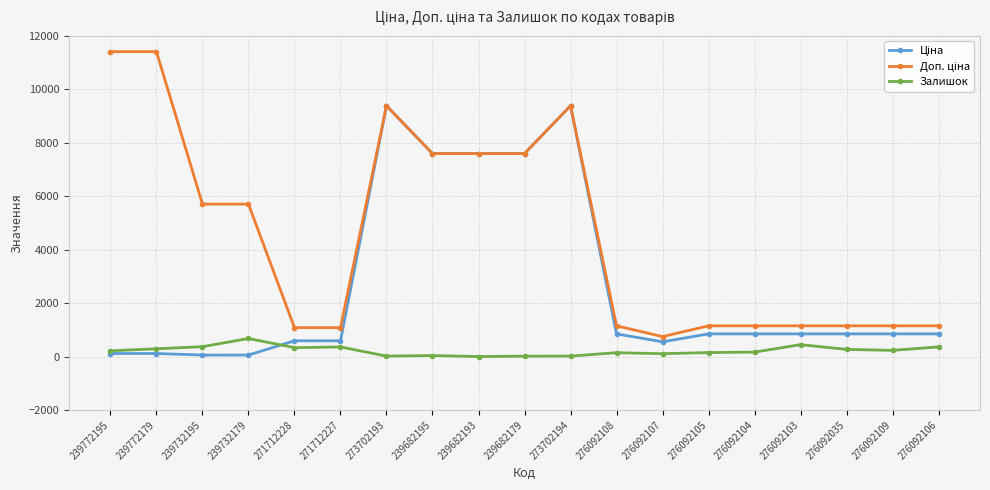

What is the maximum value for Залишок?

676.0